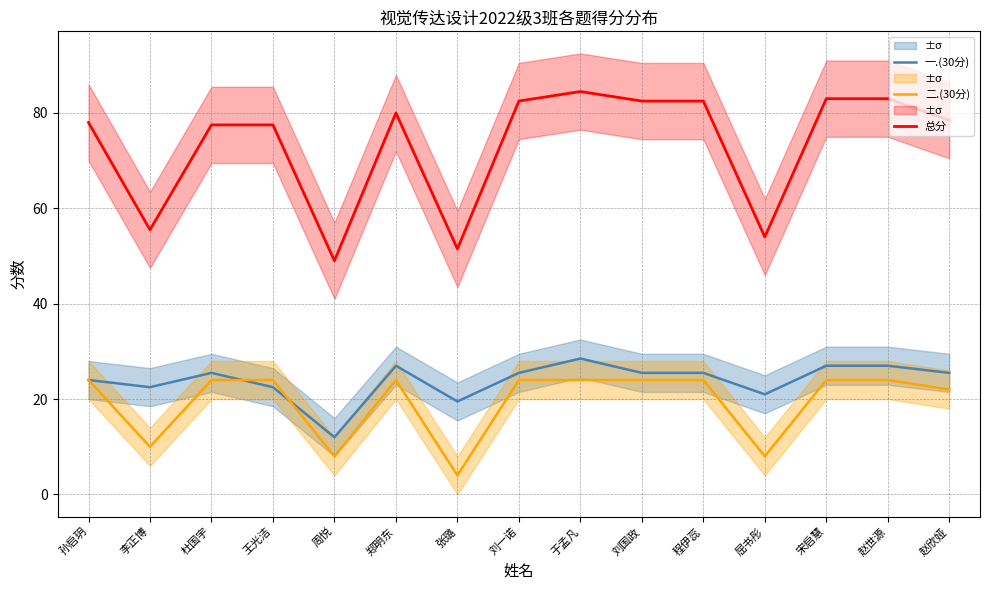

How many lines are shown in the chart?

3